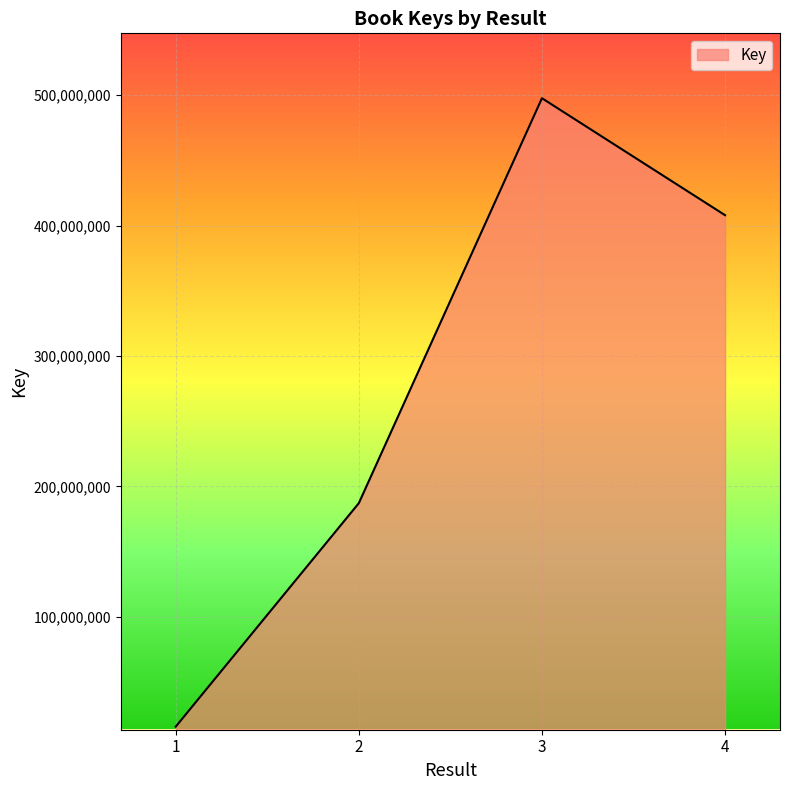

Reading left to right, transcribe all the data shown in this chart.

15671376	187100139	497674224	407962555